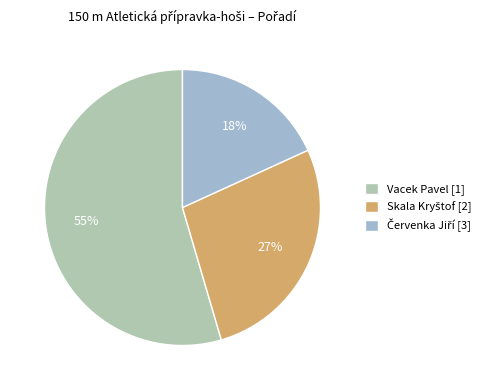

How many segments does this pie chart have?

3